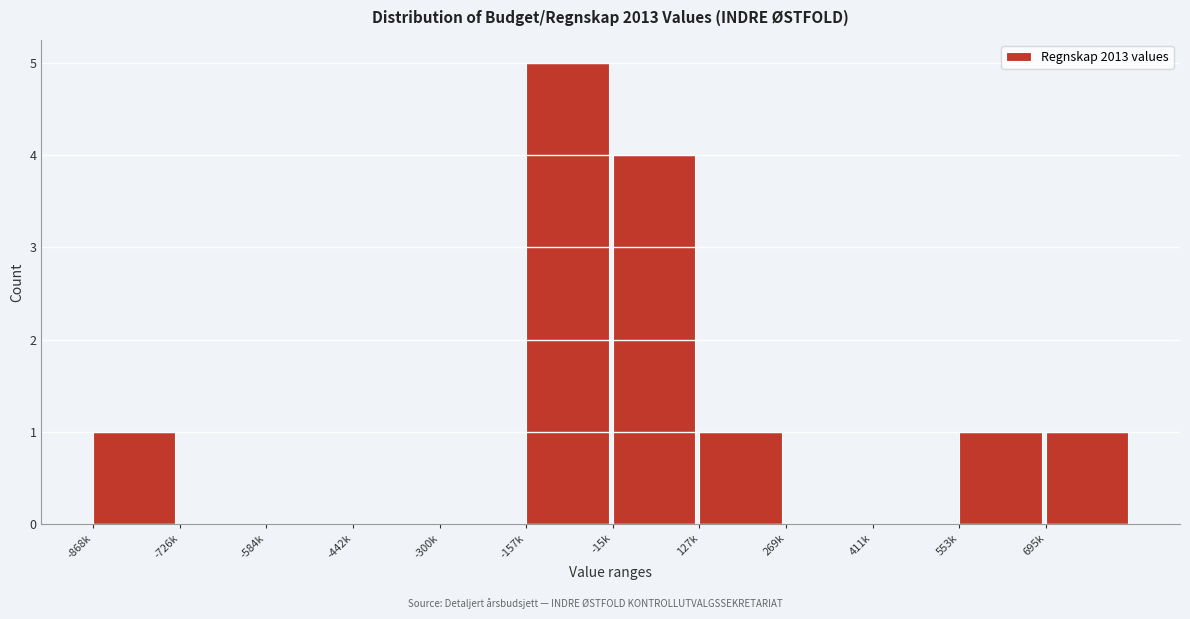

Reading left to right, extract all data points from this chart.

-868k=1	-726k=0	-584k=0	-442k=0	-300k=0	-157k=5	-15k=4	127k=1	269k=0	411k=0	553k=1	695k=1